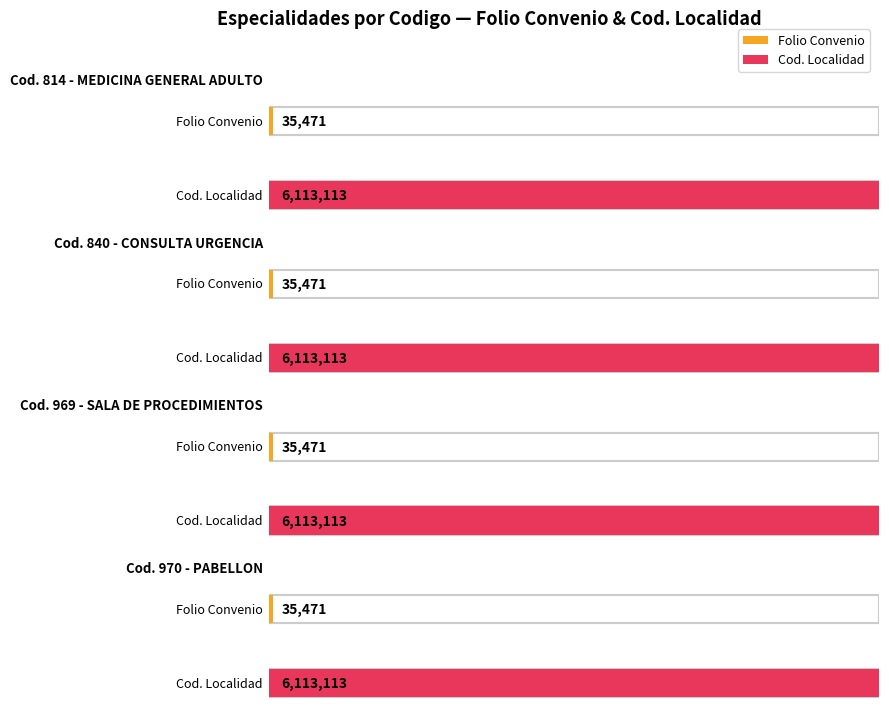

The Folio Convenio series shows 58984 at 814. True or false?

False